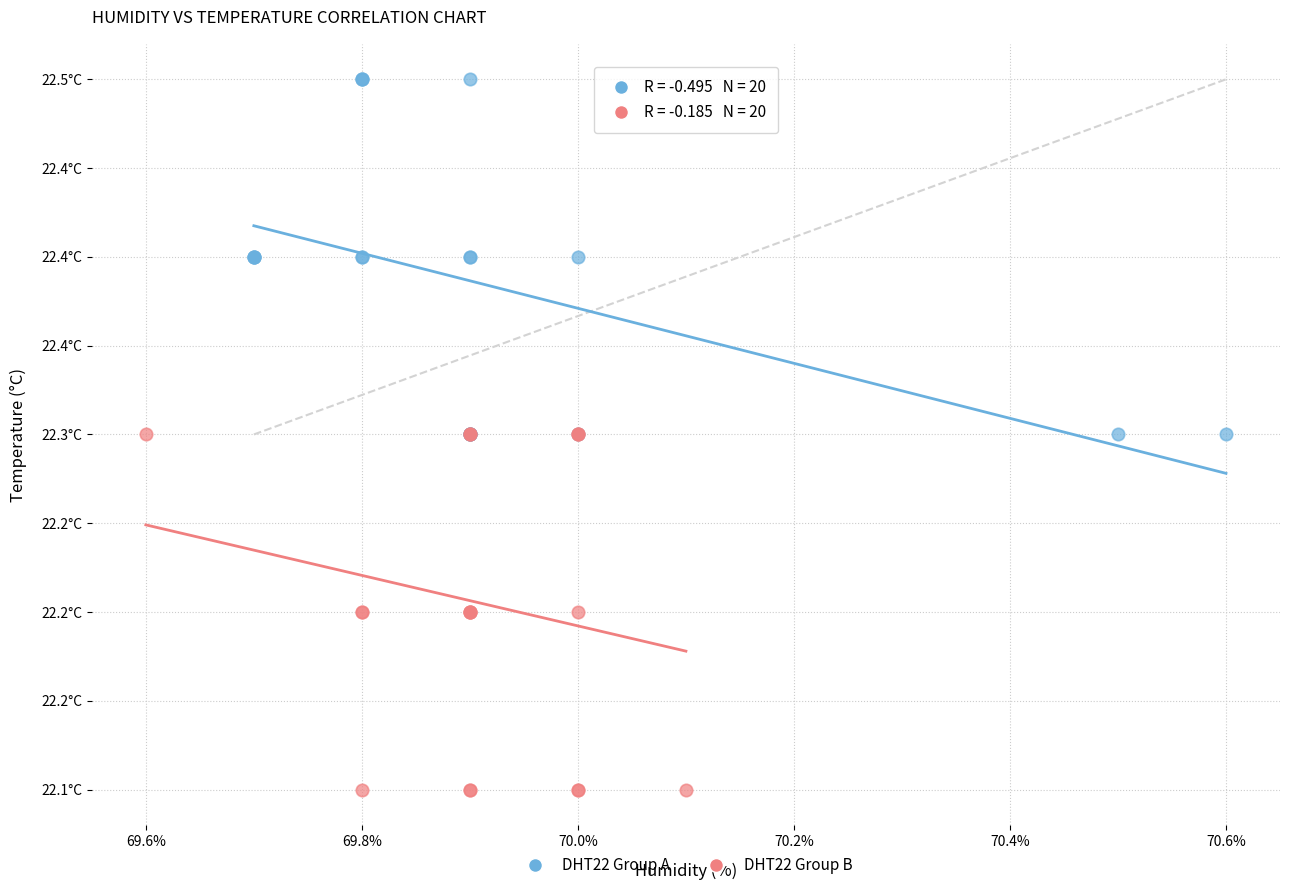

Which series contains the lowest Y value?

DHT22 Group B